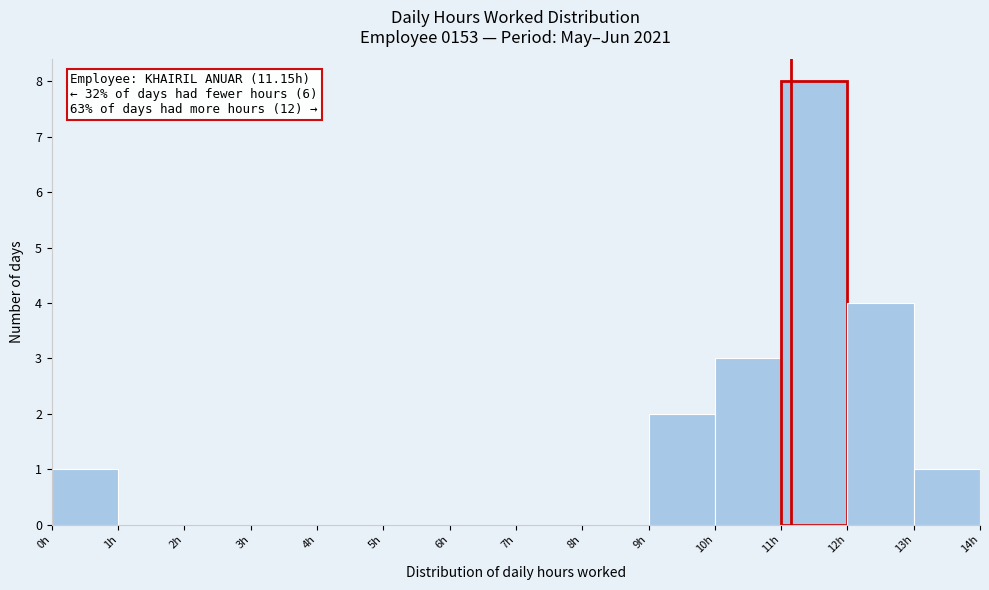

Over which range of the x-axis is the bar tallest?

11 to 12